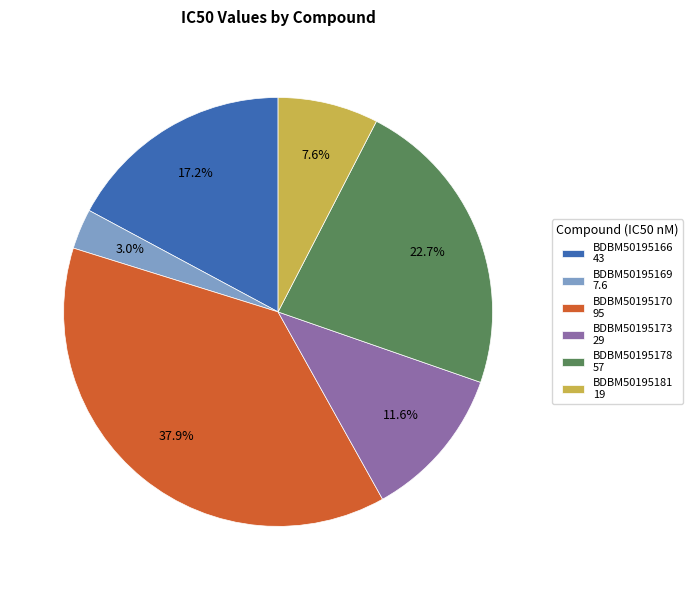

To the nearest percent, what is the combined percentage of BDBM50195178 and BDBM50195173?

34%